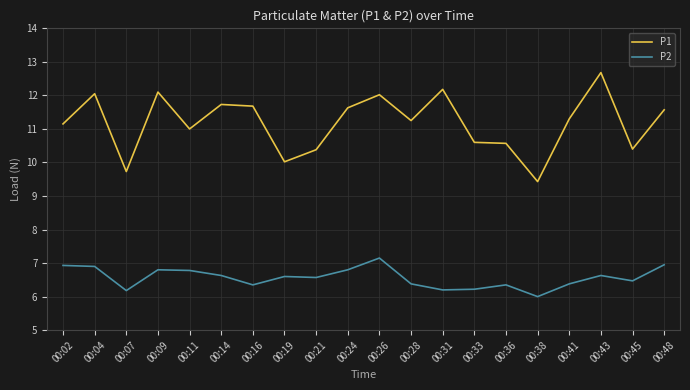

Rank the series at 00:33 from lowest to highest value.

P2, P1